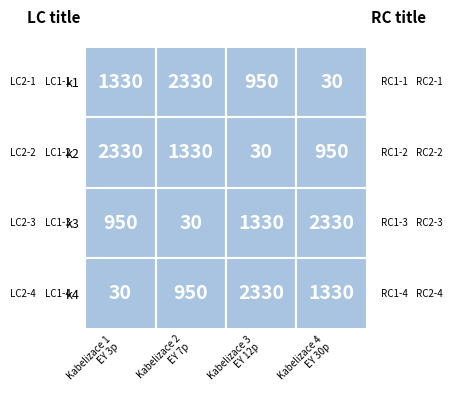

True or false: Kabelizace 3 - EY 12p has a value of 48 at k2.

False